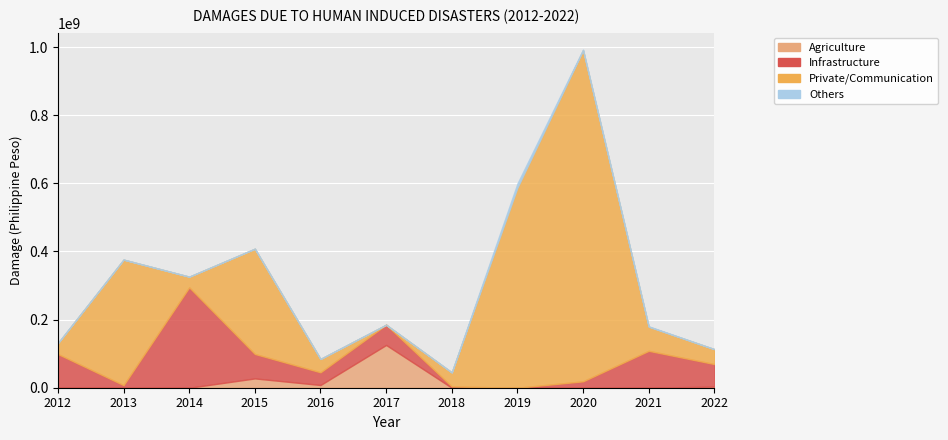

At which label does Infrastructure reach its peak?

2014